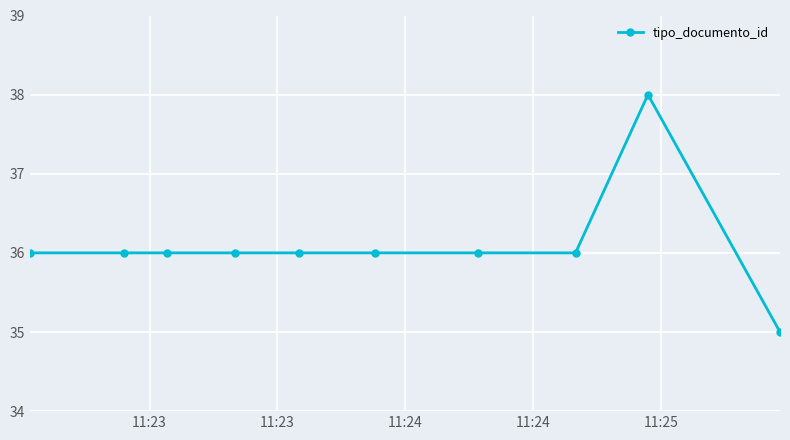

What is the value of the 8th point from the left?

36